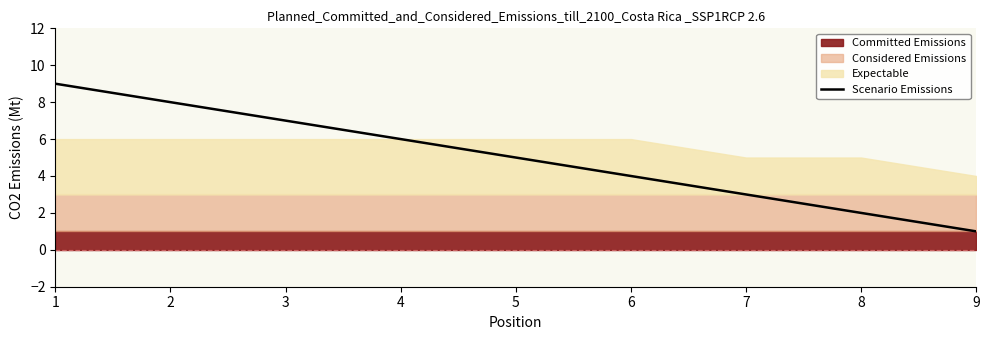

What is the sum of all values?

45